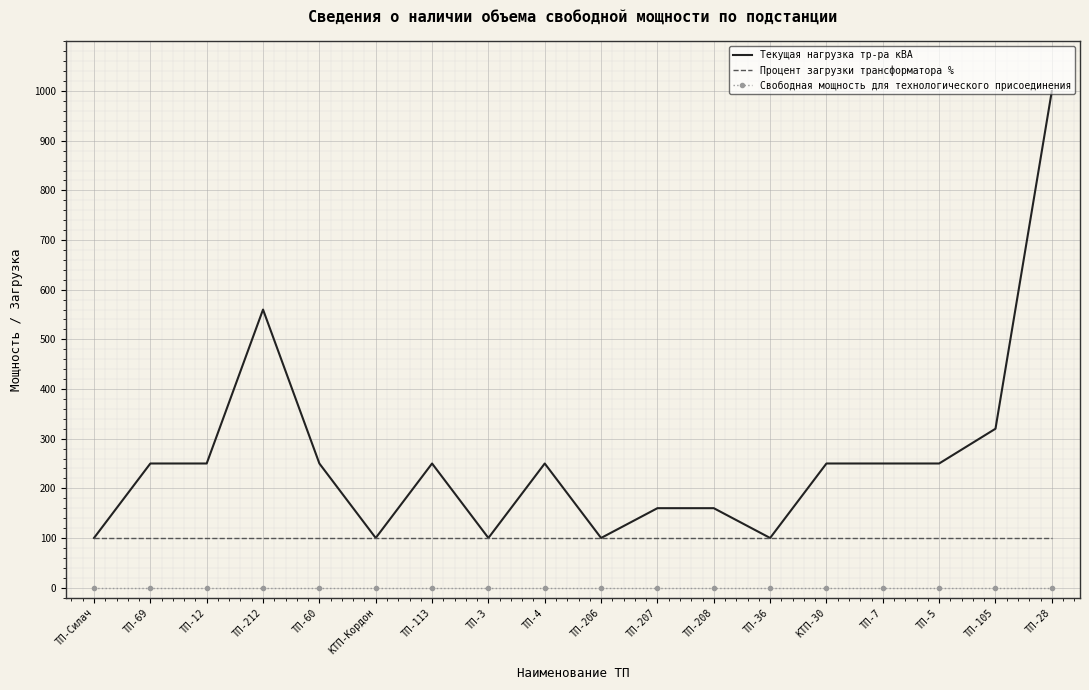

Is the value of Свободная мощность для технологического присоединения at ТП-Силач greater than the value of Текущая нагрузка тр-ра кВА at ТП-12?

No